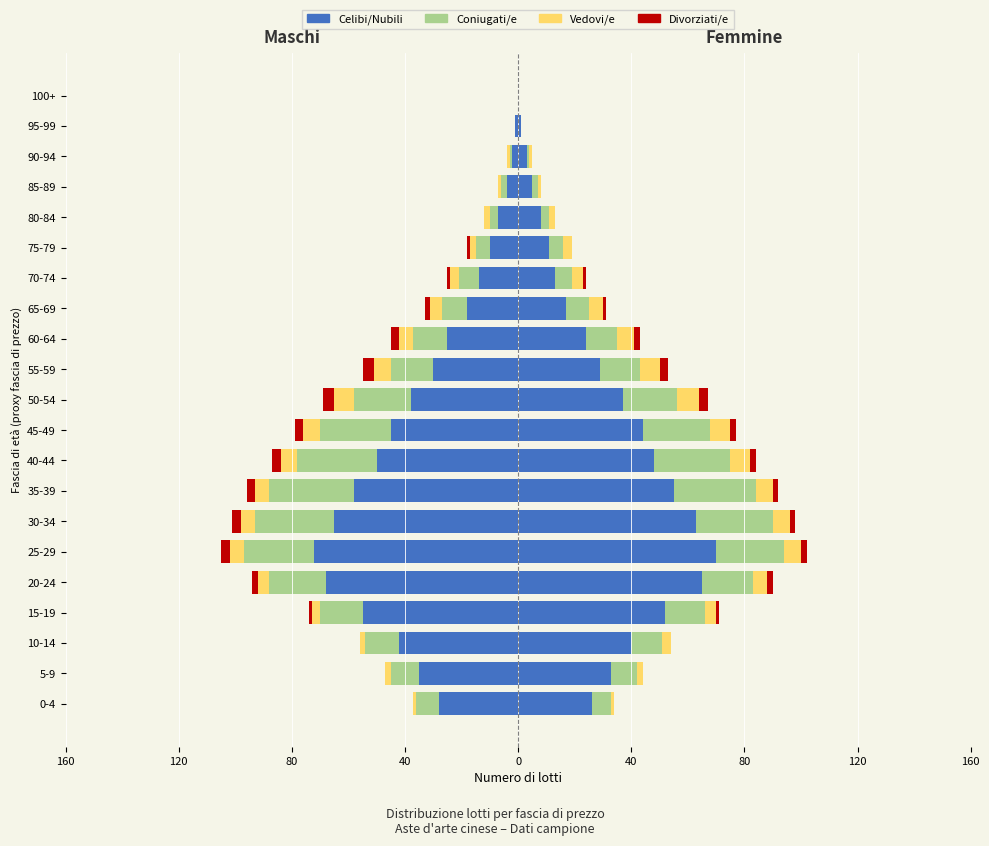

How many bars are there in each group?

4